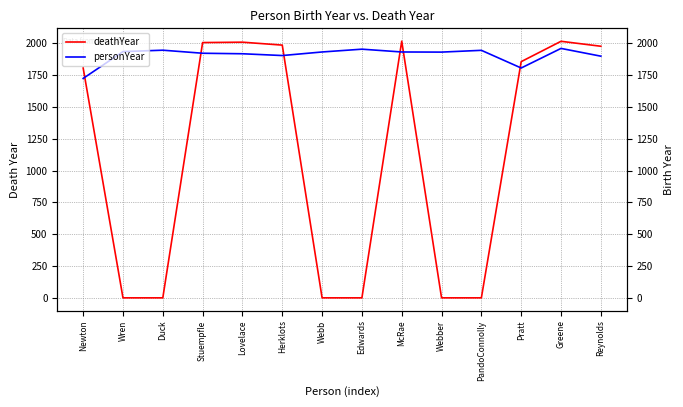

Reading left to right, what are all the values shown in this chart?

deathYear: 1807	0	0	2007	2010	1987	0	0	2018	0	0	1857	2017	1978
personYear: 1725	1936	1947	1923	1919	1905	1933	1955	1933	1932	1946	1807	1961	1900